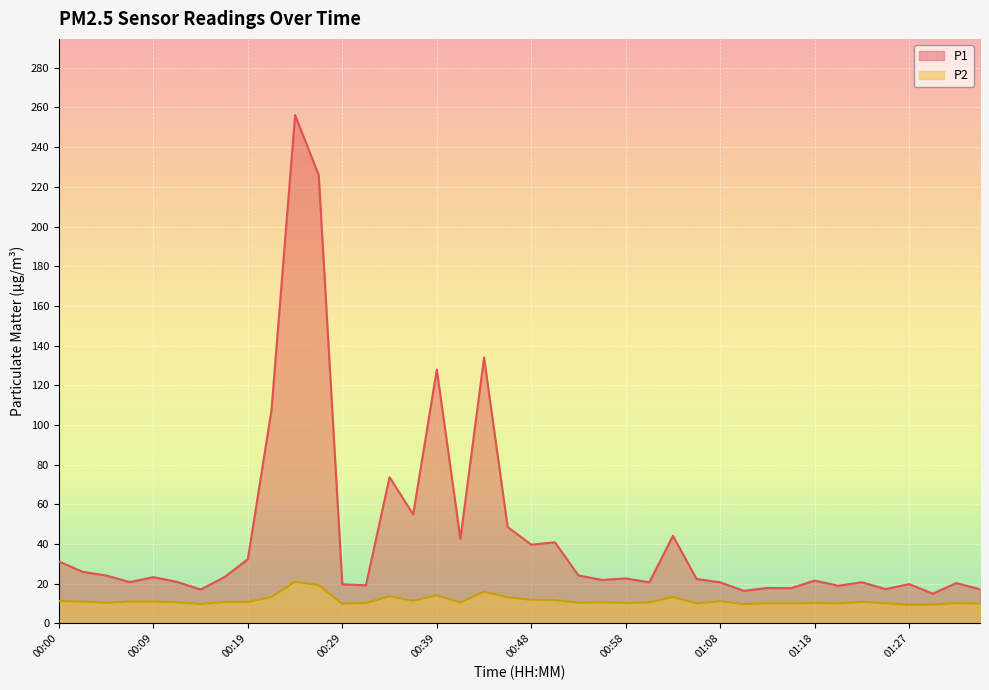

List the labels in order of P1 value, largest first.

00:24, 00:27, 00:44, 00:39, 00:22, 00:34, 00:36, 00:46, 01:03, 00:41, 00:51, 00:48, 00:19, 00:00, 00:02, 00:05, 00:53, 00:09, 00:17, 00:58, 01:06, 00:56, 01:18, 00:12, 00:07, 01:23, 01:01, 01:08, 01:32, 01:27, 00:29, 00:31, 01:20, 01:13, 01:15, 01:25, 01:35, 00:14, 01:10, 01:30